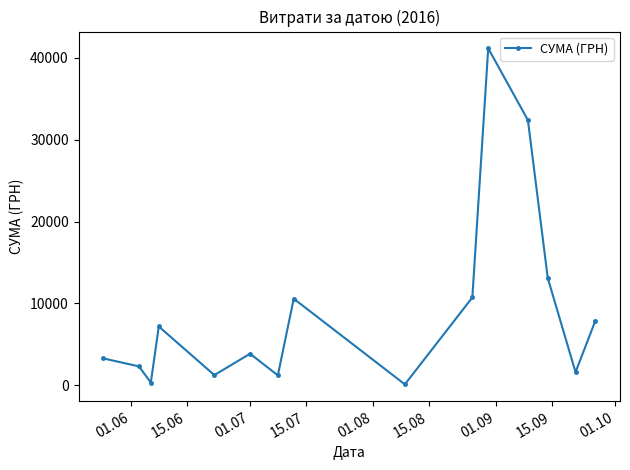

What is the sum of all values?

137124.8